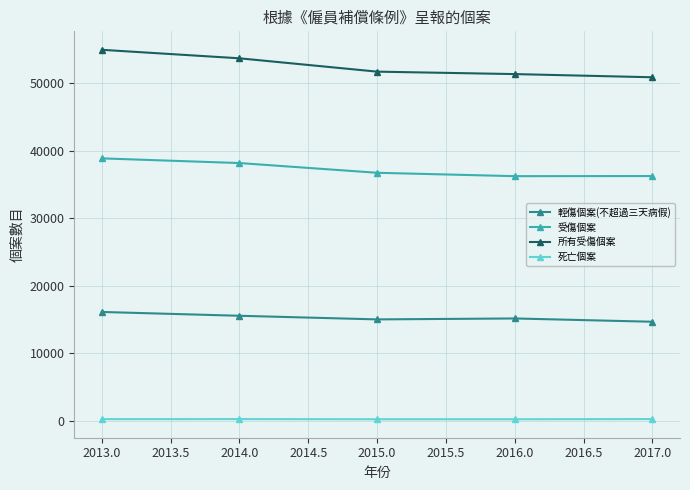

The value of 輕傷個案(不超過三天病假) at 2015.0 is 25044. True or false?

False